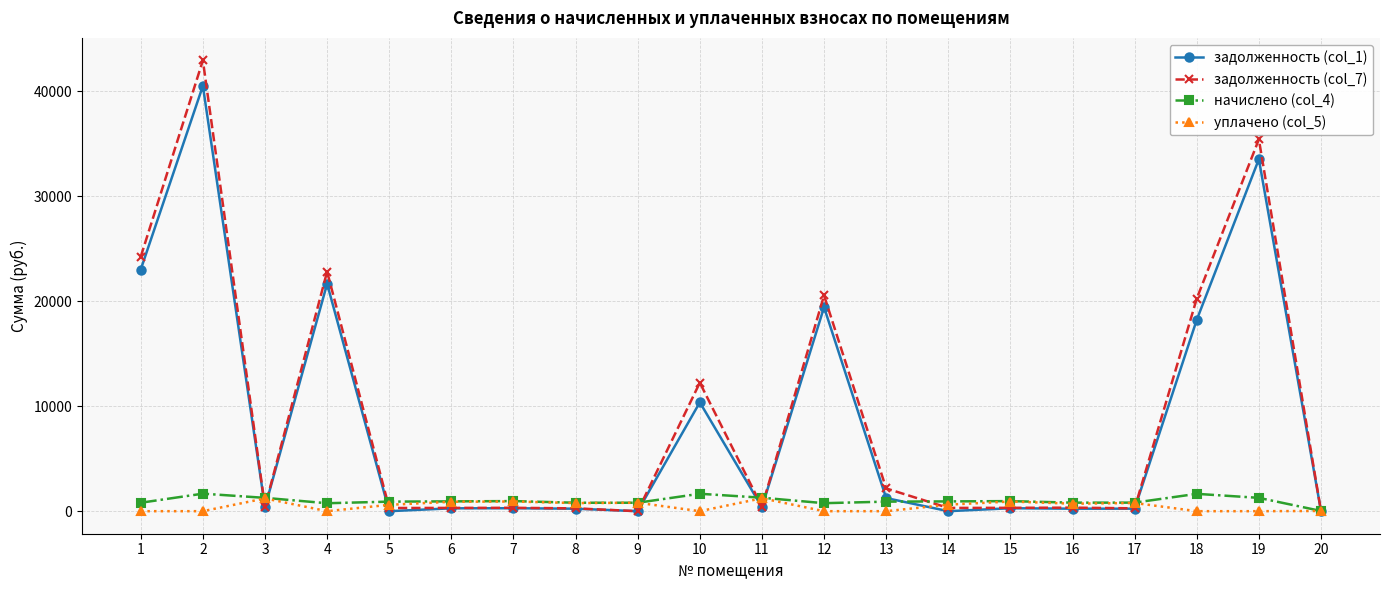

What is the difference between the maximum and minimum values in the уплачено (col_5) series?

1232.6